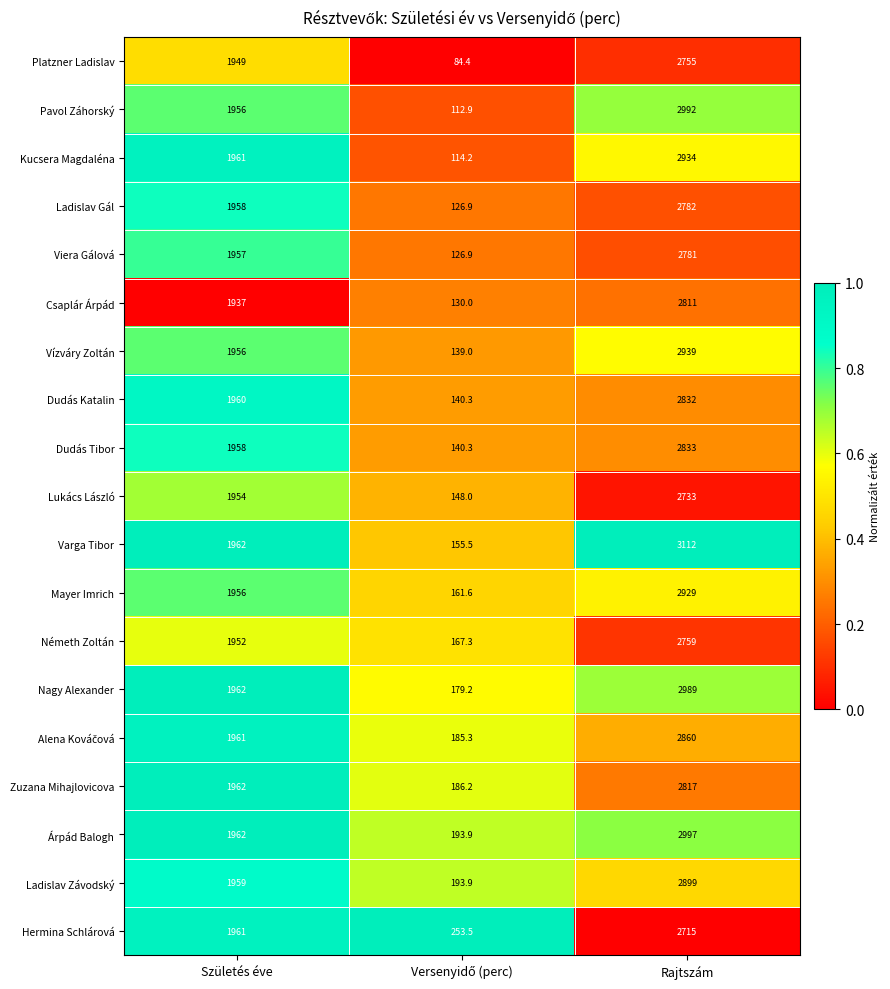

Read the Viera Gálová value at Rajtszám.

2781.0